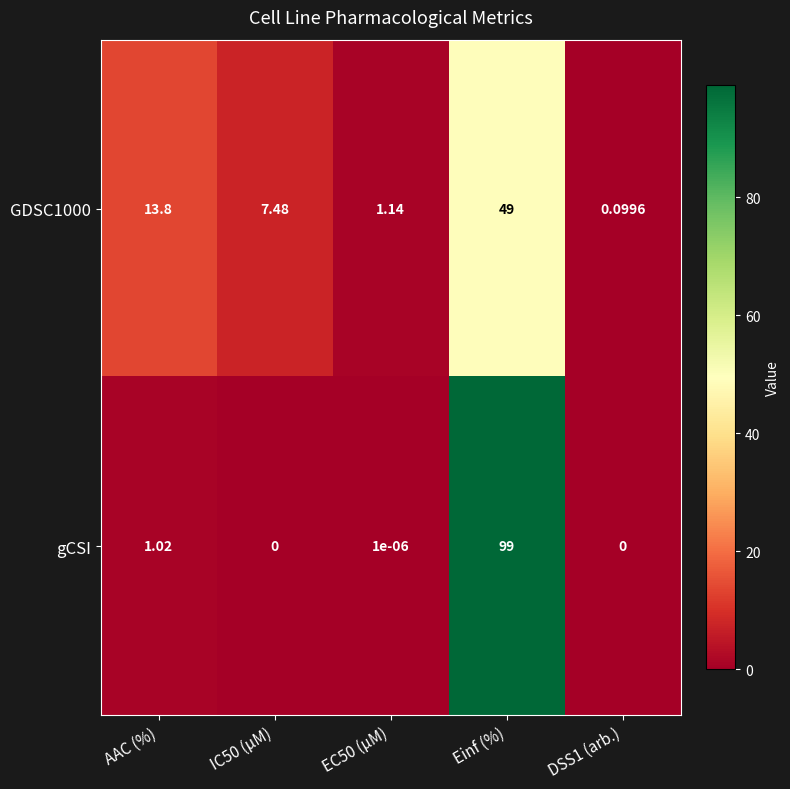

Is the value of GDSC1000 at AAC (%) greater than the value of gCSI at AAC (%)?

Yes